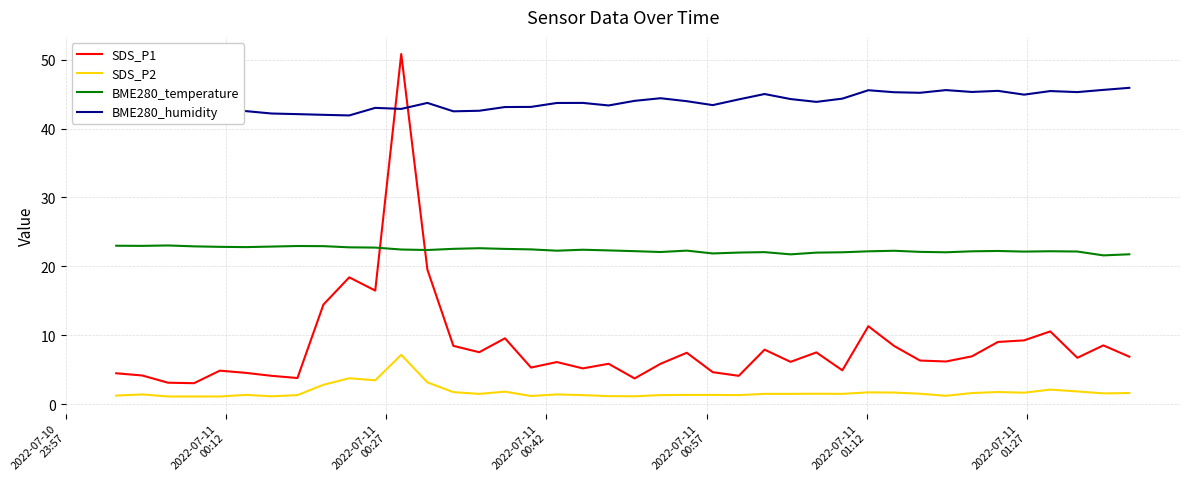

What is the sum of all SDS_P1 values?

341.9